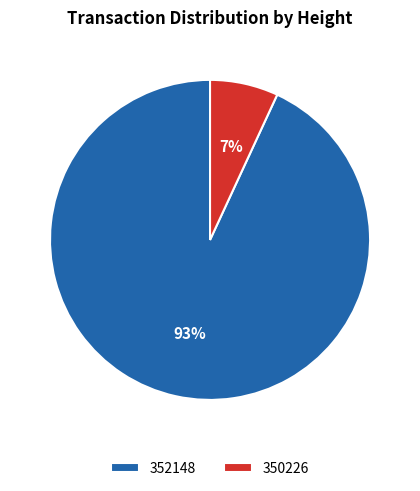

True or false: 352148 accounts for 99% of the total.

False